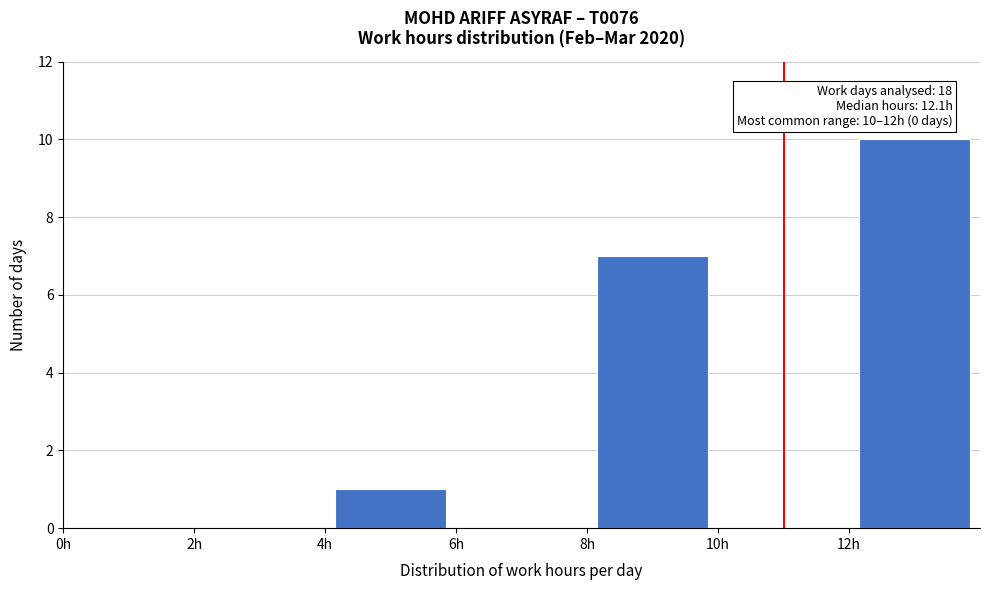

Which range on the x-axis has the tallest bar?

12 to 14